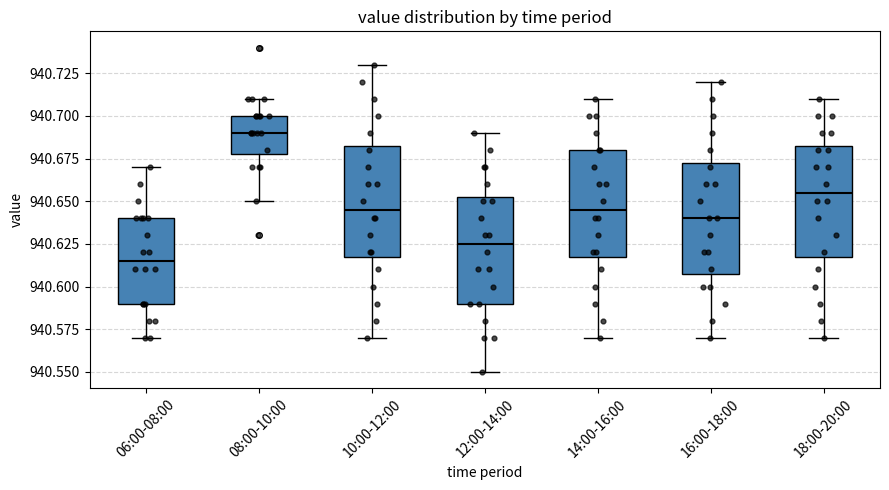

Where is the upper edge of the box for 10:00-12:00 on the y-axis? The values are not printed on the chart, so give them approximately, as read against the axis.

940.685